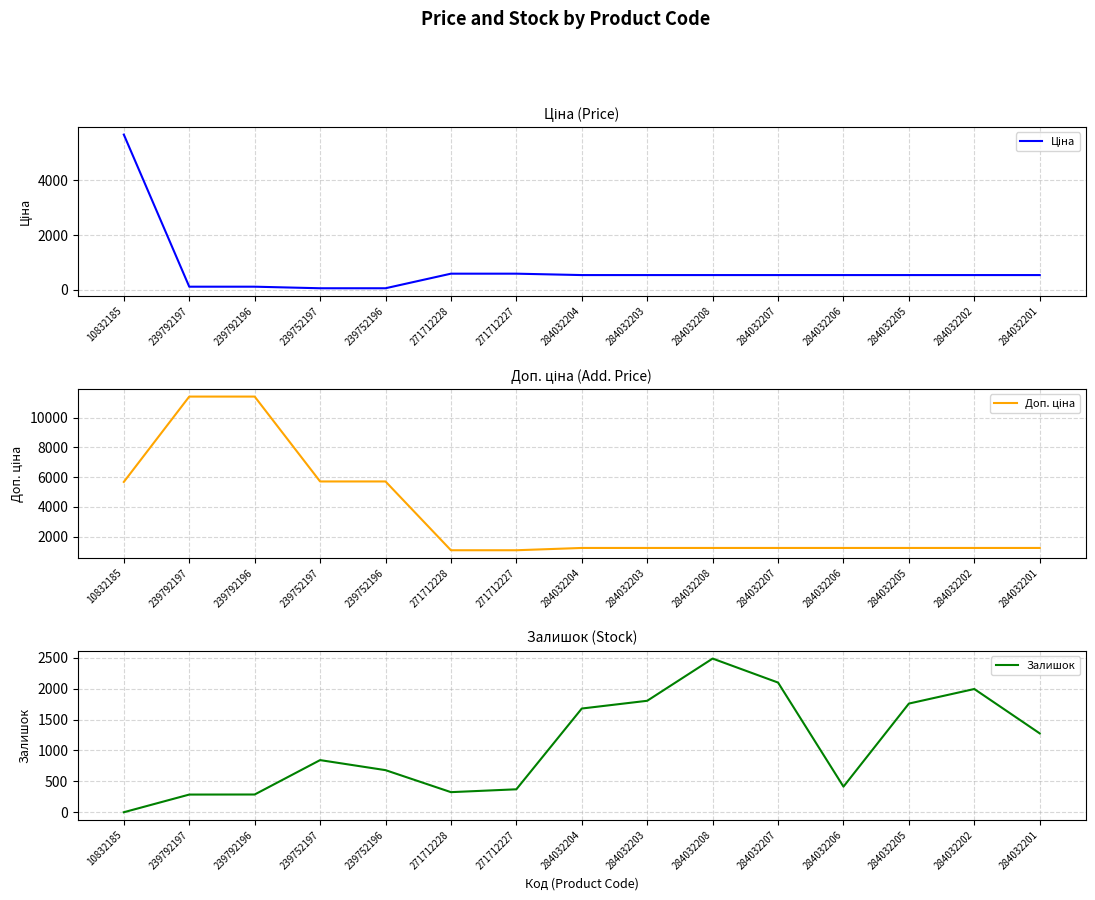

Reading right to left, extract all data points from this chart.

Ціна: 539.0	539.0	539.0	539.0	539.0	539.0	539.0	539.0	589.9	589.9	57.0	57.0	114.1	114.1	5673.8
Доп. ціна: 1235.4	1235.4	1235.4	1235.4	1235.4	1235.4	1235.4	1235.4	1081.7	1081.7	5705.0	5705.0	11410.0	11410.0	5673.8
Залишок: 1276.0	1992.0	1757.0	417.0	2096.0	2483.0	1802.0	1677.0	374.0	328.0	683.0	845.0	290.0	289.0	4.0